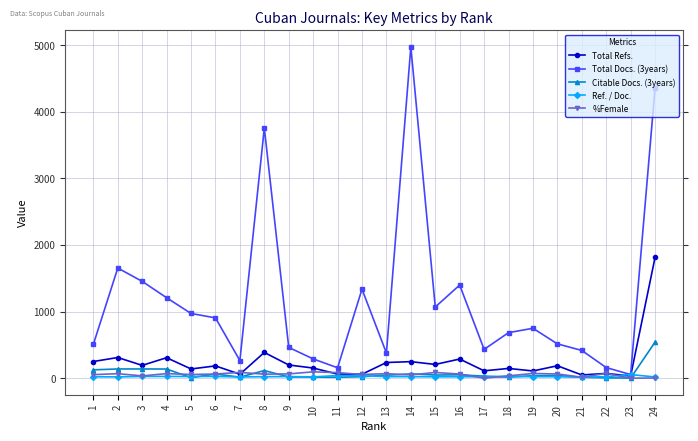

At which category is the sum across all series the highest?

24